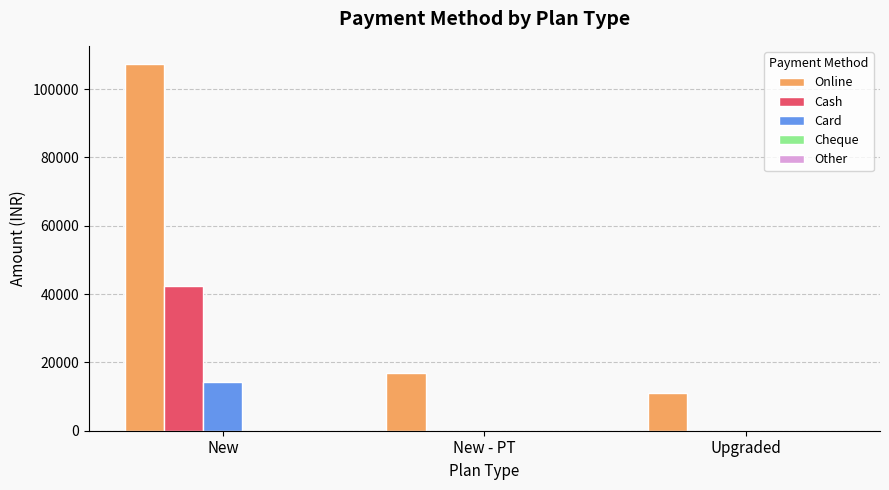

At which category is the sum across all series the highest?

New